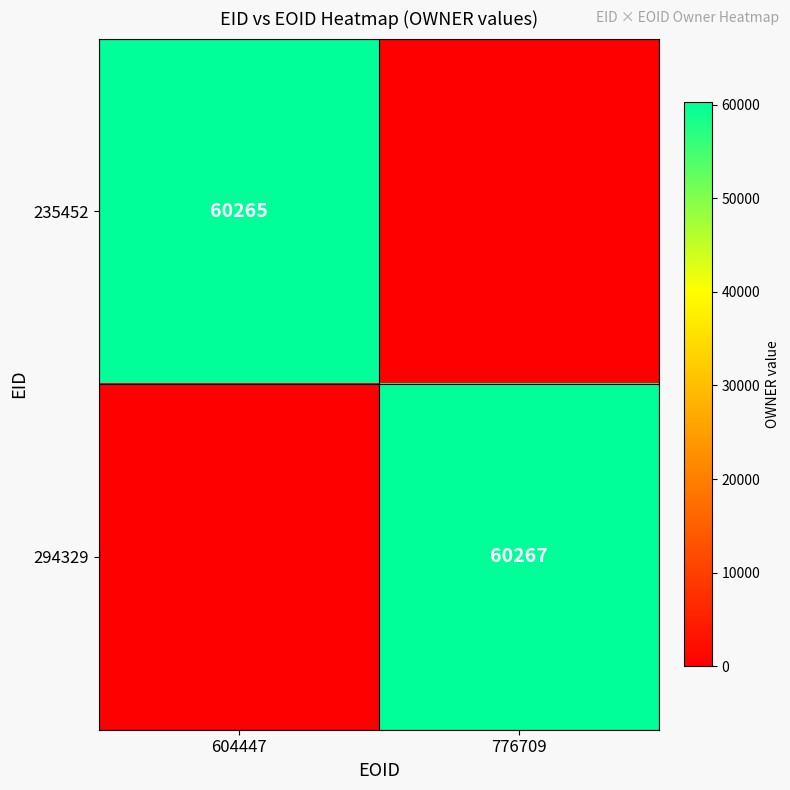

Is it true that 235452 equals 60265 at 604447?

True